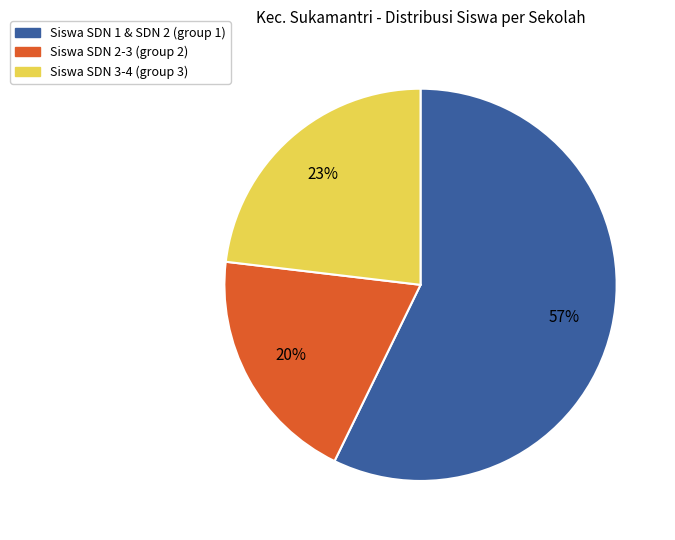

How many slices are in this pie chart?

3